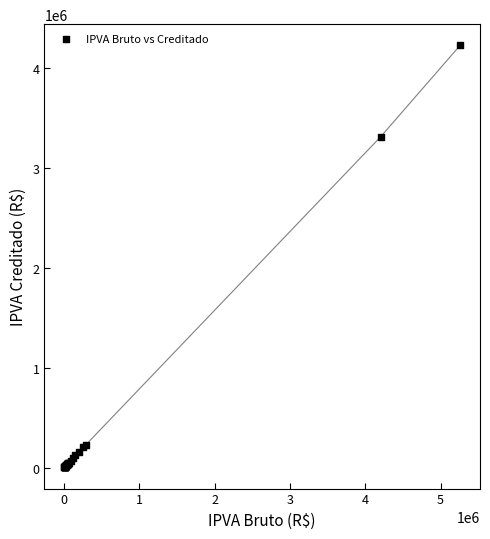

What Y value in the scatter plot is closest to 2117044?

3315225.4